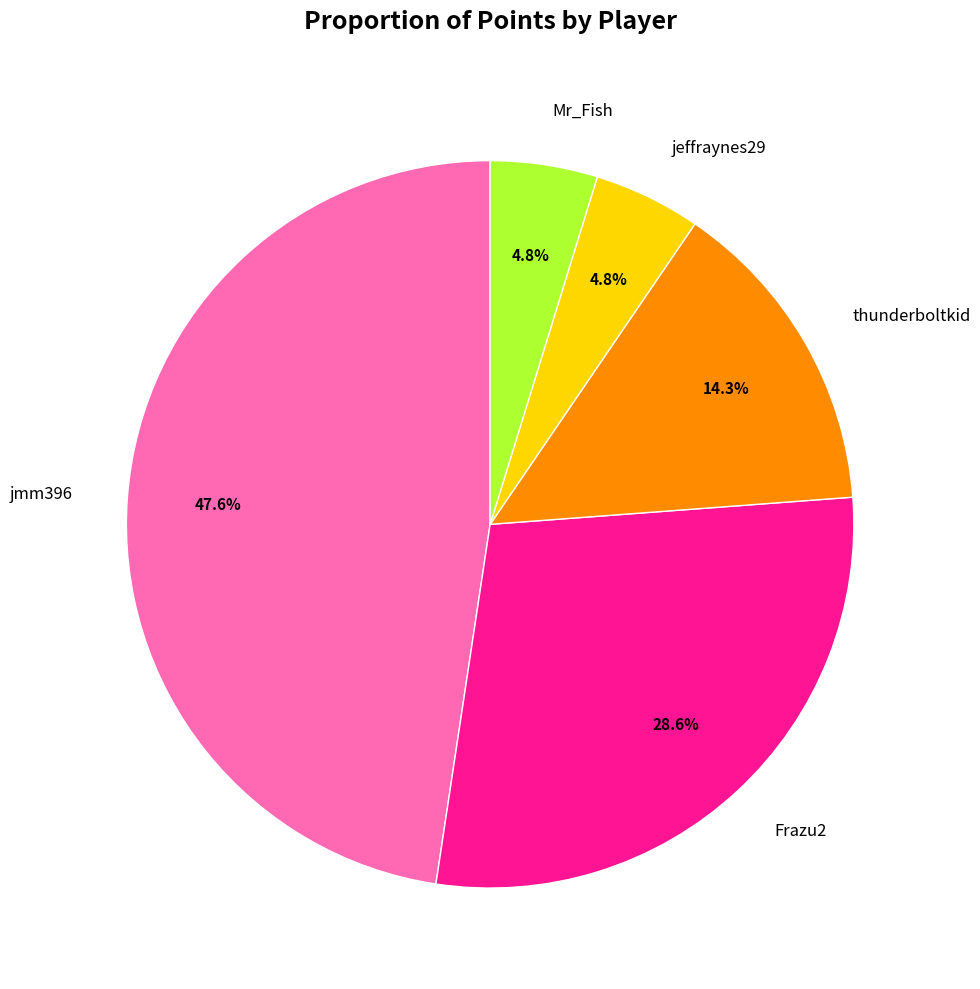

Combined, do Frazu2 and jmm396 account for over 50%?

Yes